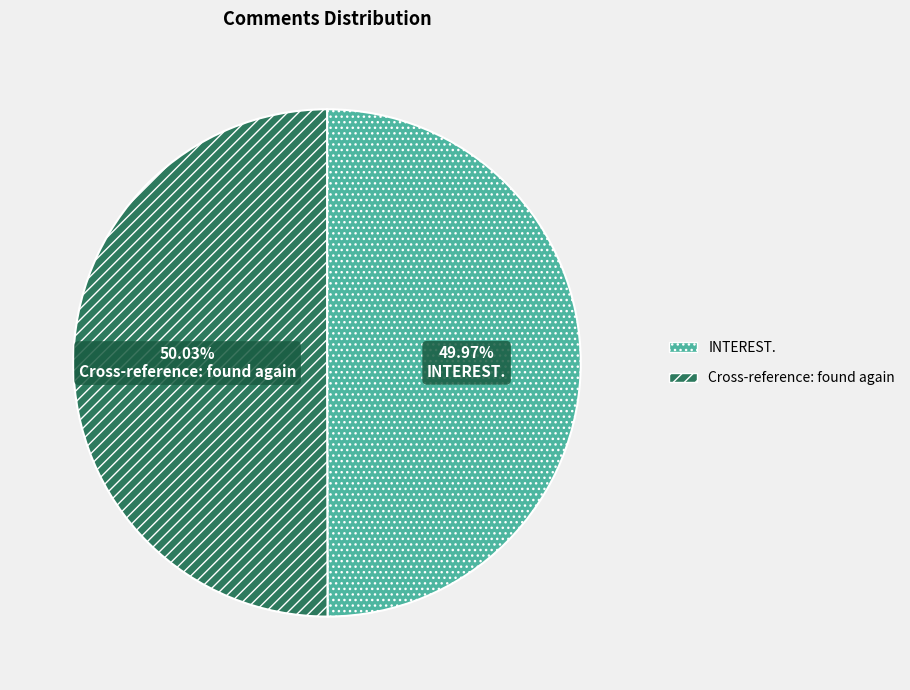

Do INTEREST. and Cross-reference: found again together represent more than half of the pie?

Yes